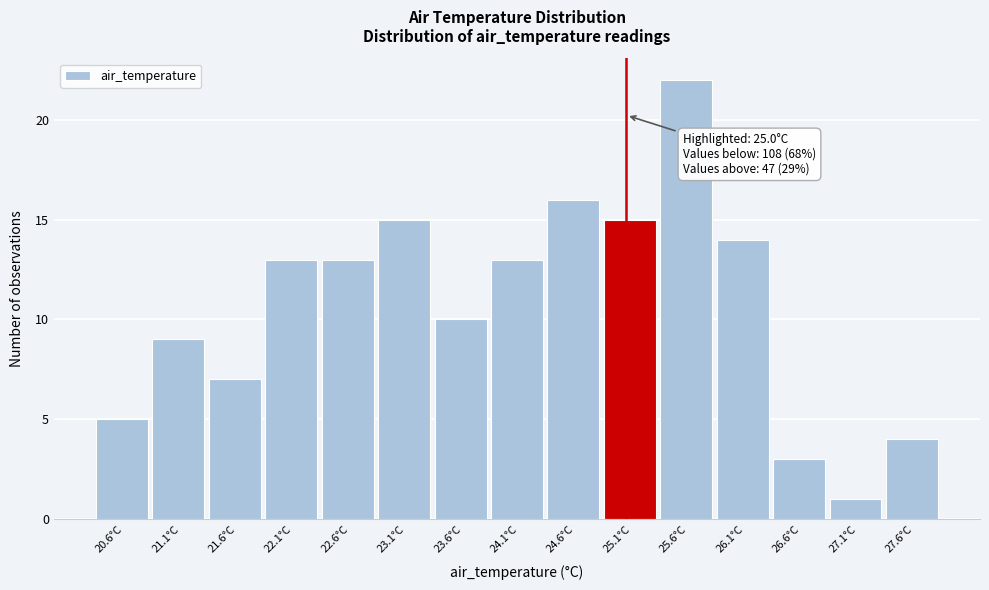

Over which range of the x-axis is the bar tallest?

25.3 to 25.8